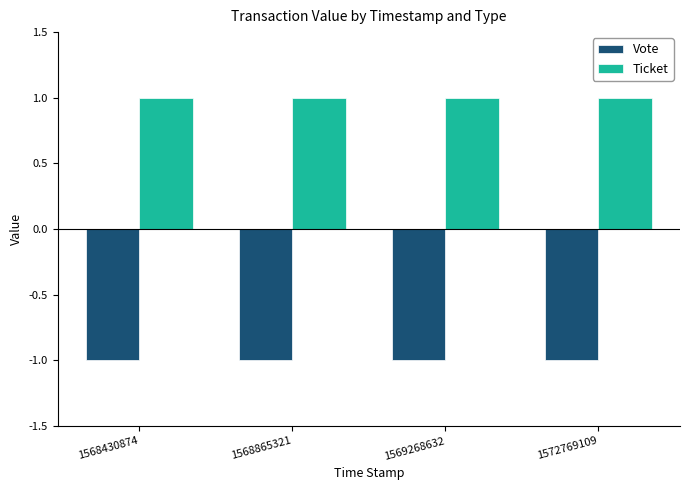

The value of Vote at 1568865321 is -1. True or false?

True